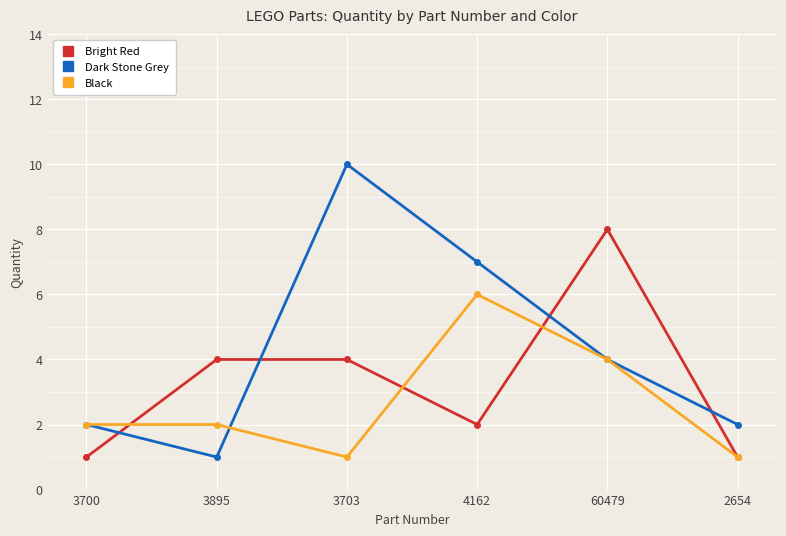

Count the number of categories in the chart.

6